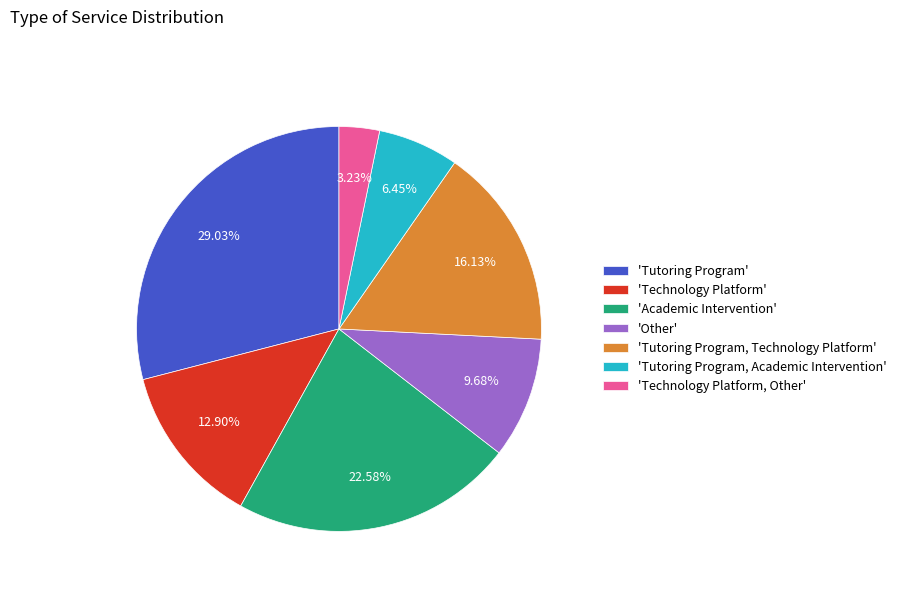

Is there any slice that represents more than half of the pie?

No